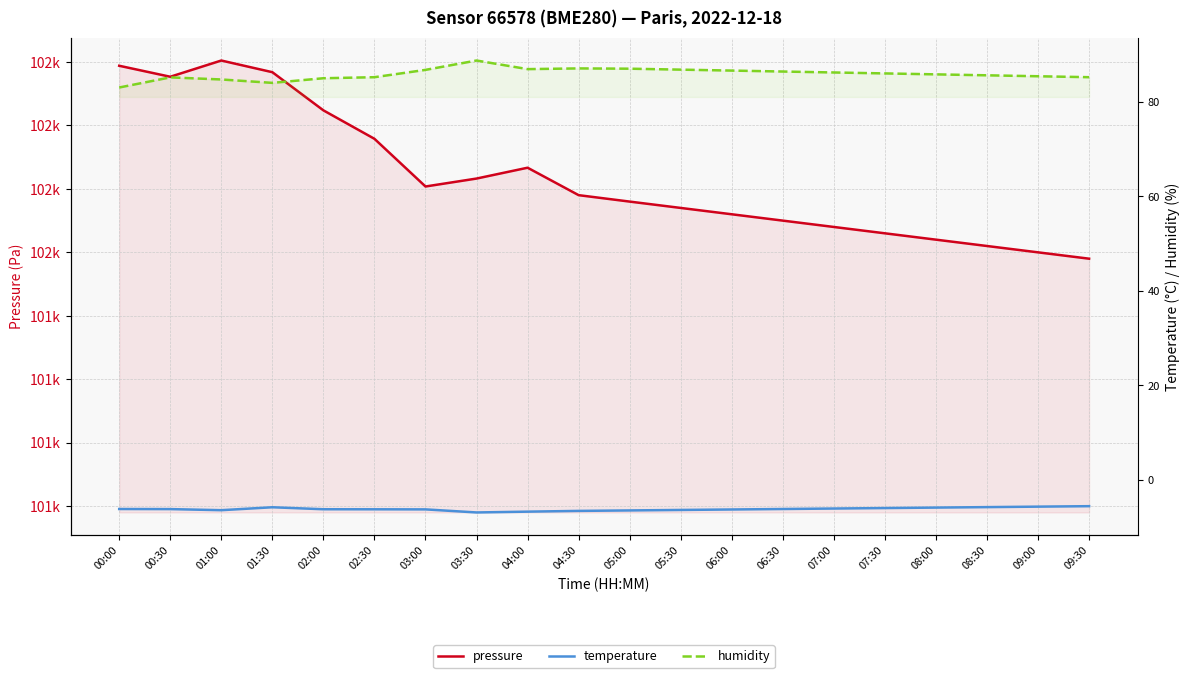

What is the label of the 4th point from the left?

01:30